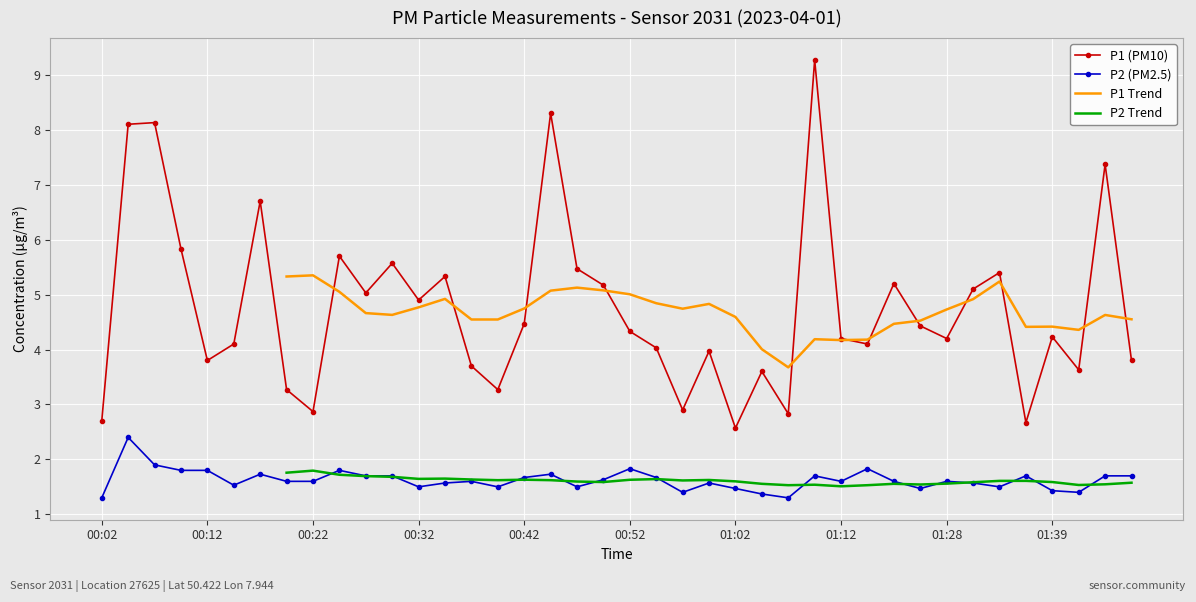

What is the approximate value of P2 at 00:24?

1.8